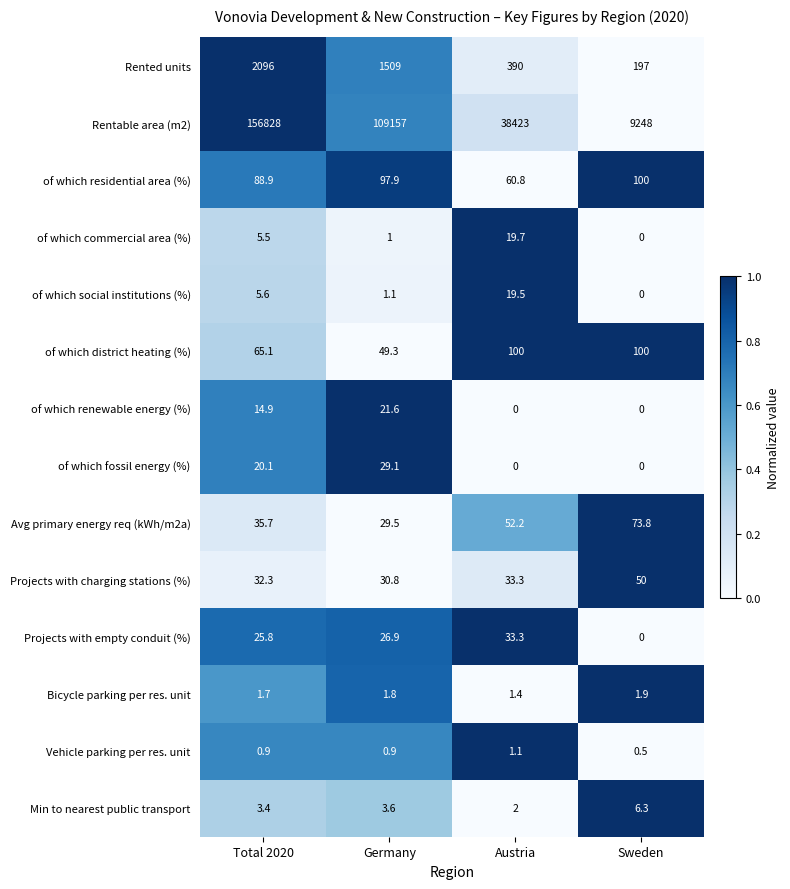

Where is Rented units nearest to the value 1146?

Germany